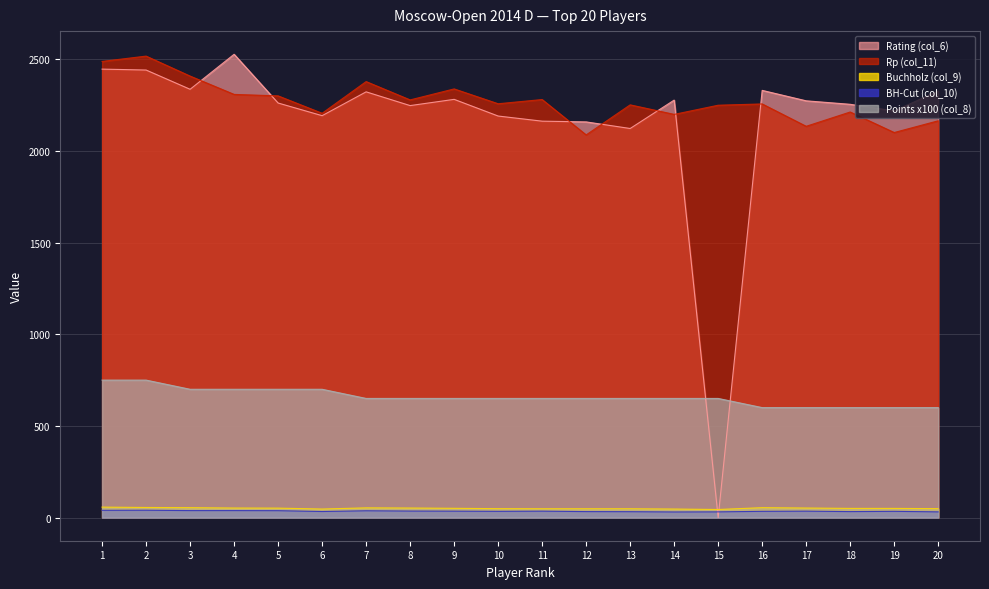

The Buchholz (col_9) series shows 55.0 at 2. True or false?

True